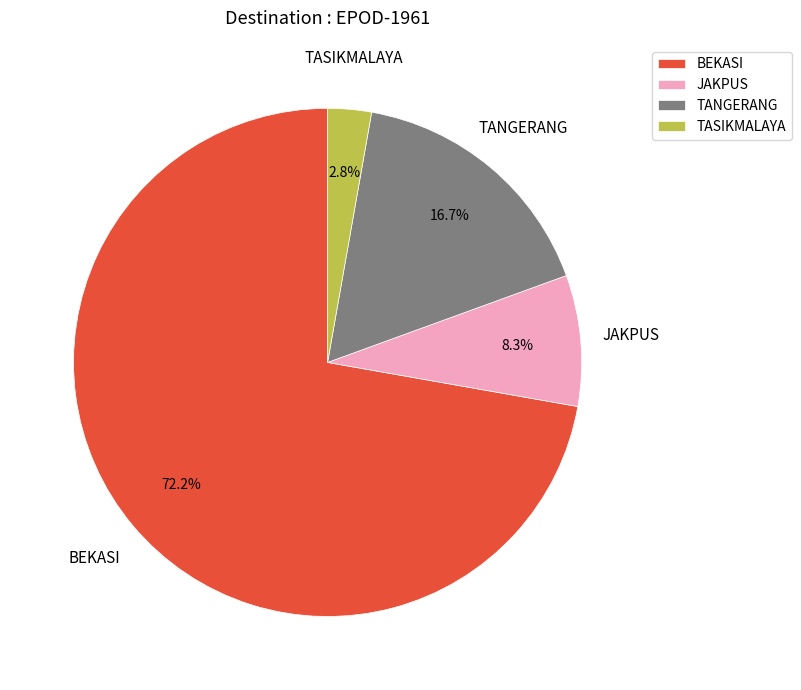

To the nearest percent, what is the difference between the JAKPUS and BEKASI slice percentages?

64%